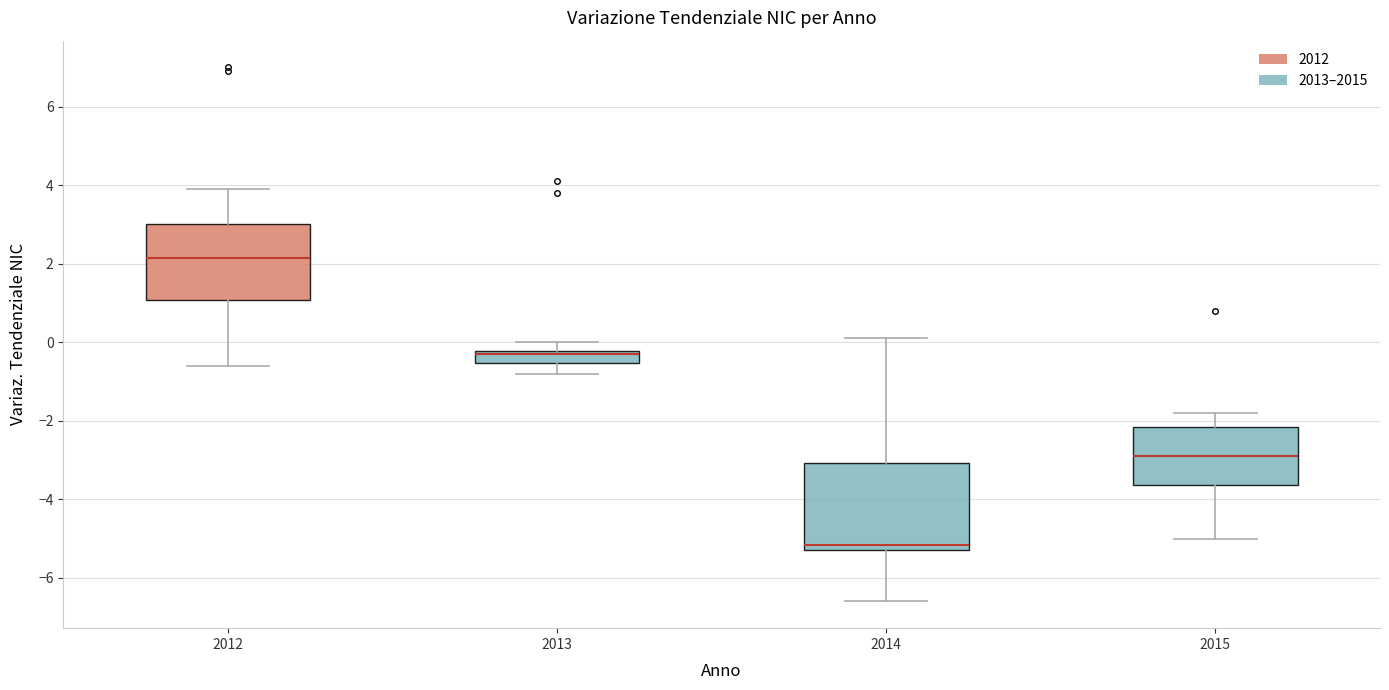

Which box is the tallest, from its lower edge to its upper edge?

2014